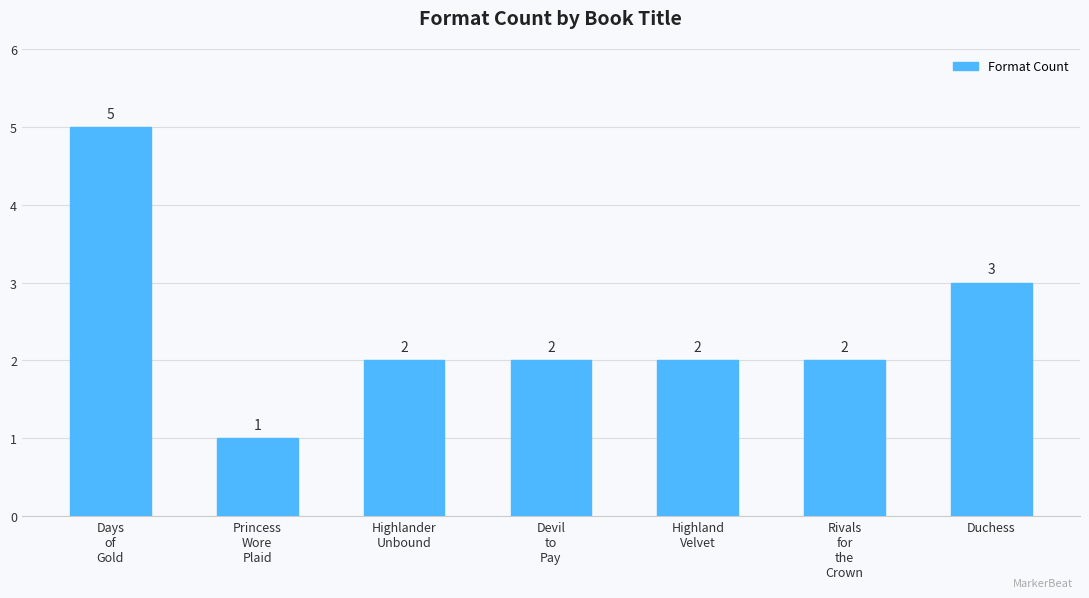

Which label corresponds to the smallest value in the chart?

Princess
Wore
Plaid